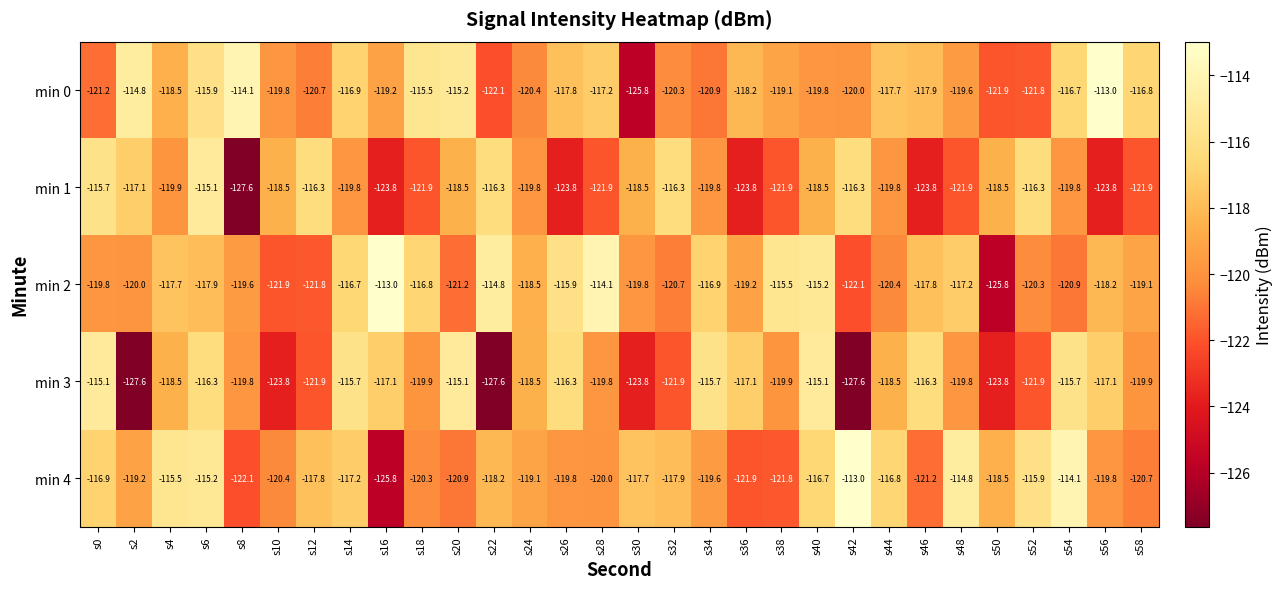

What is the average value of the min 1 series?

-119.9